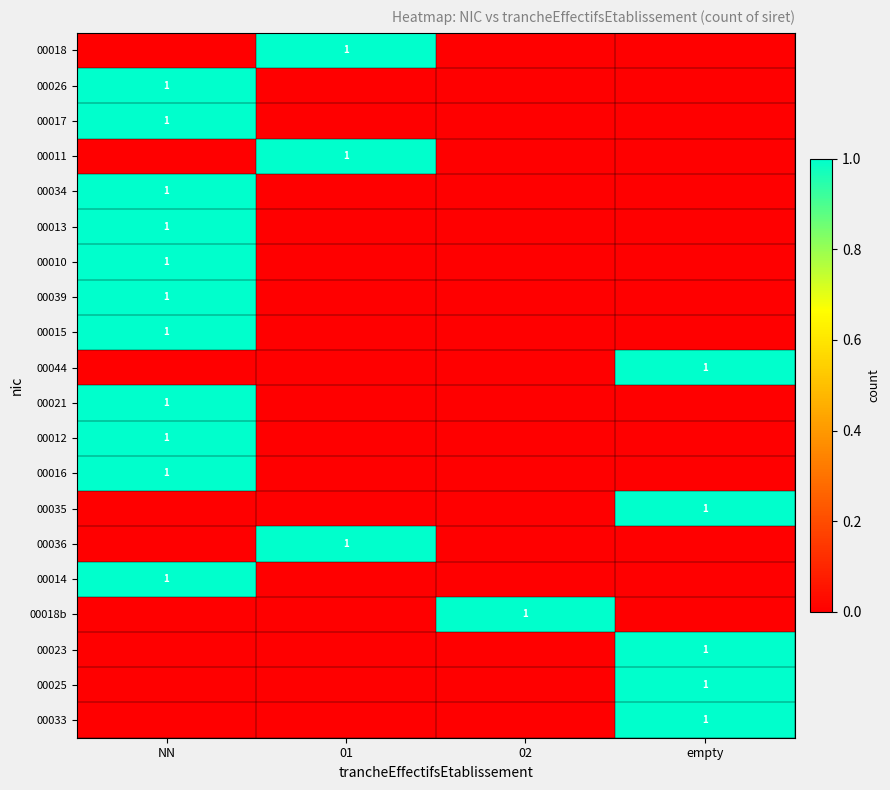

List the labels in order of 00013 value, largest first.

NN, 01, 02, empty